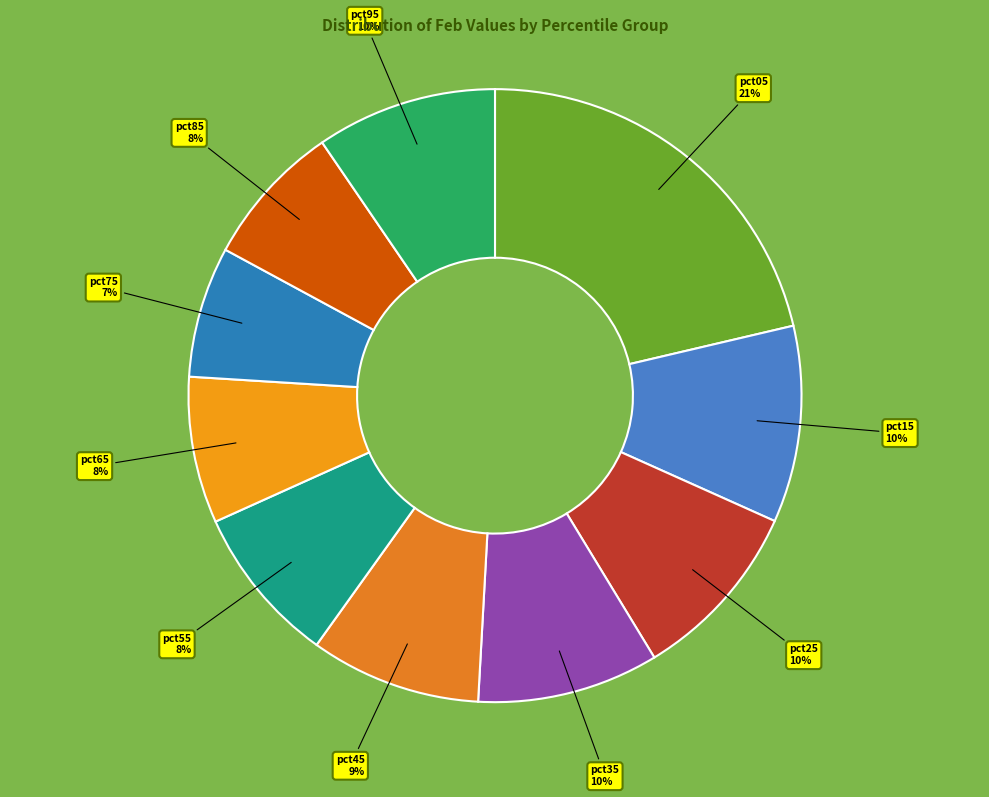

To the nearest percent, what is the average slice percentage?

10%